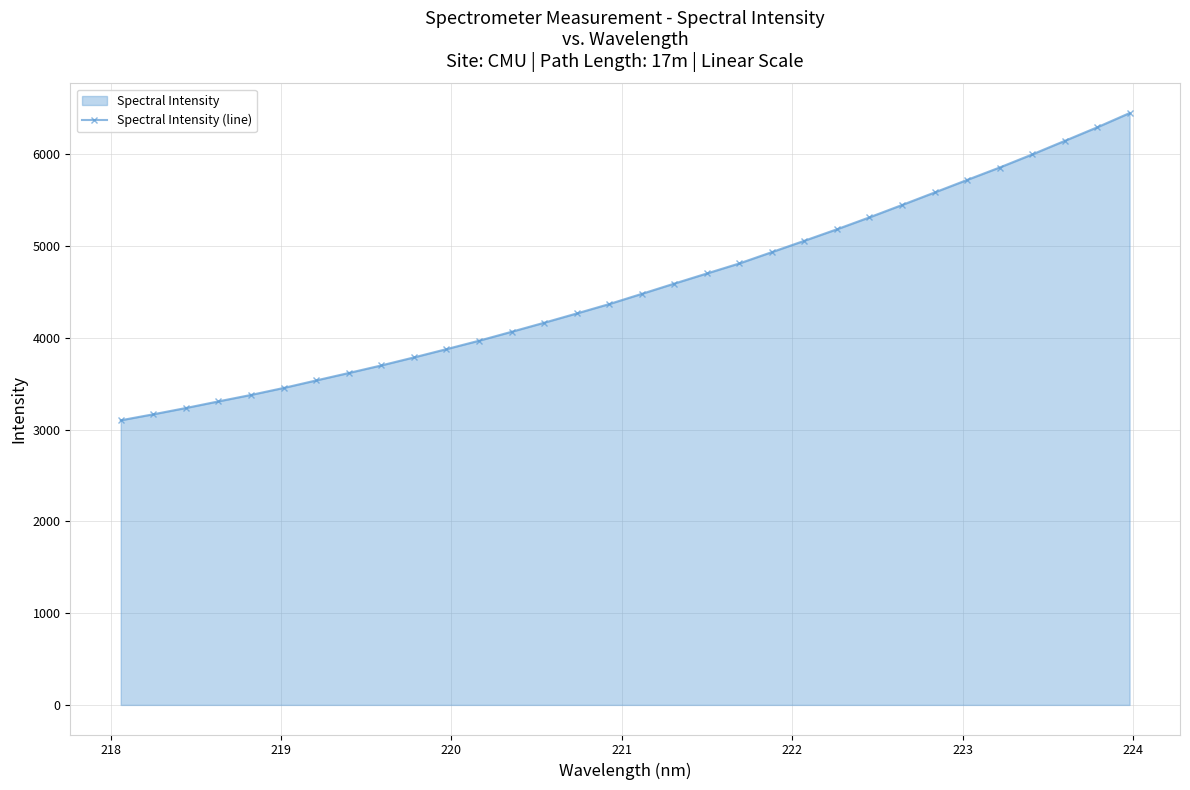

What is the greatest value displayed?

6451.7